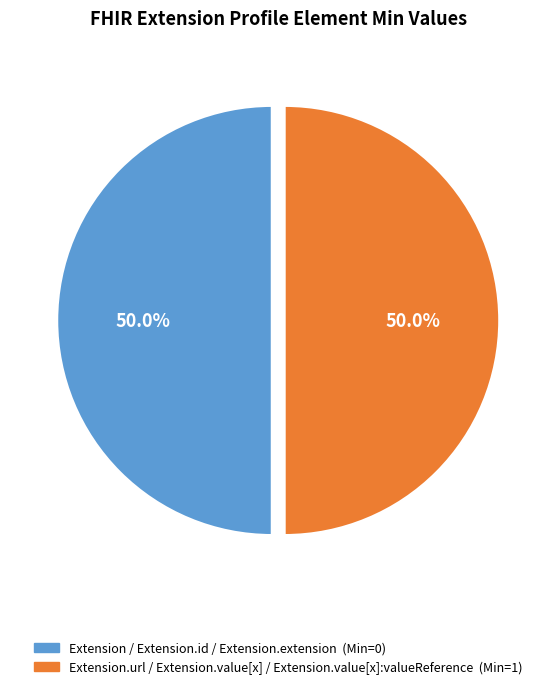

How many slices are in this pie chart?

2